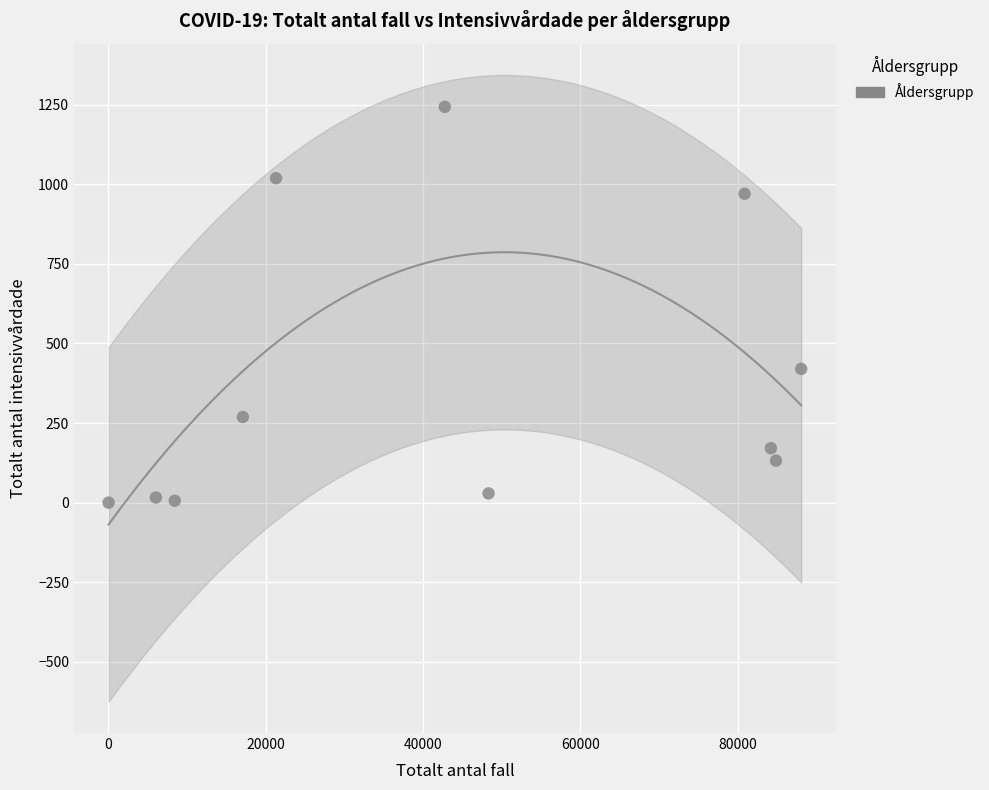

What Y value in the scatter plot is closest to 621?

420